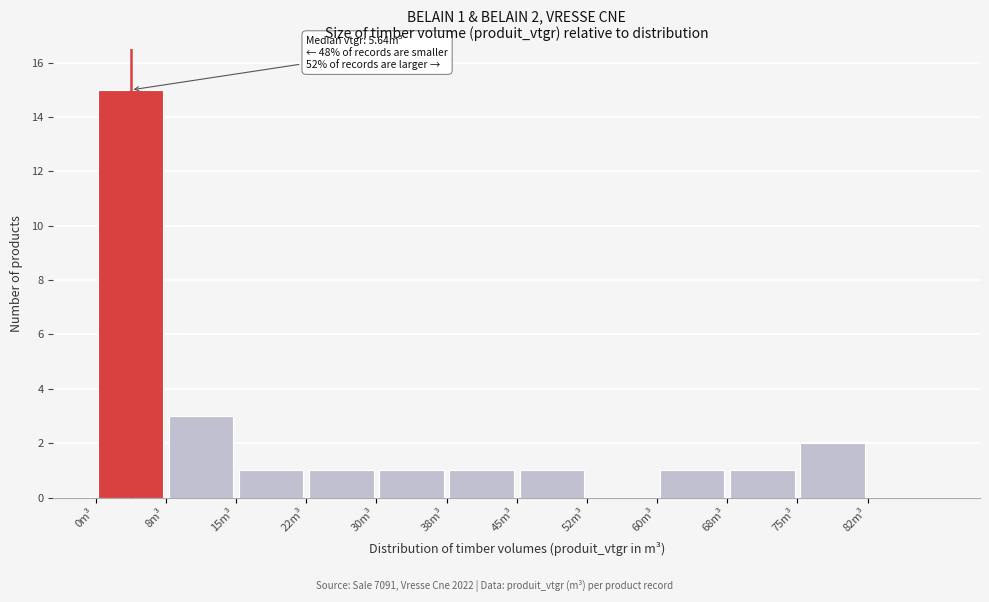

Which range on the x-axis has the tallest bar?

0.0 to 7.5